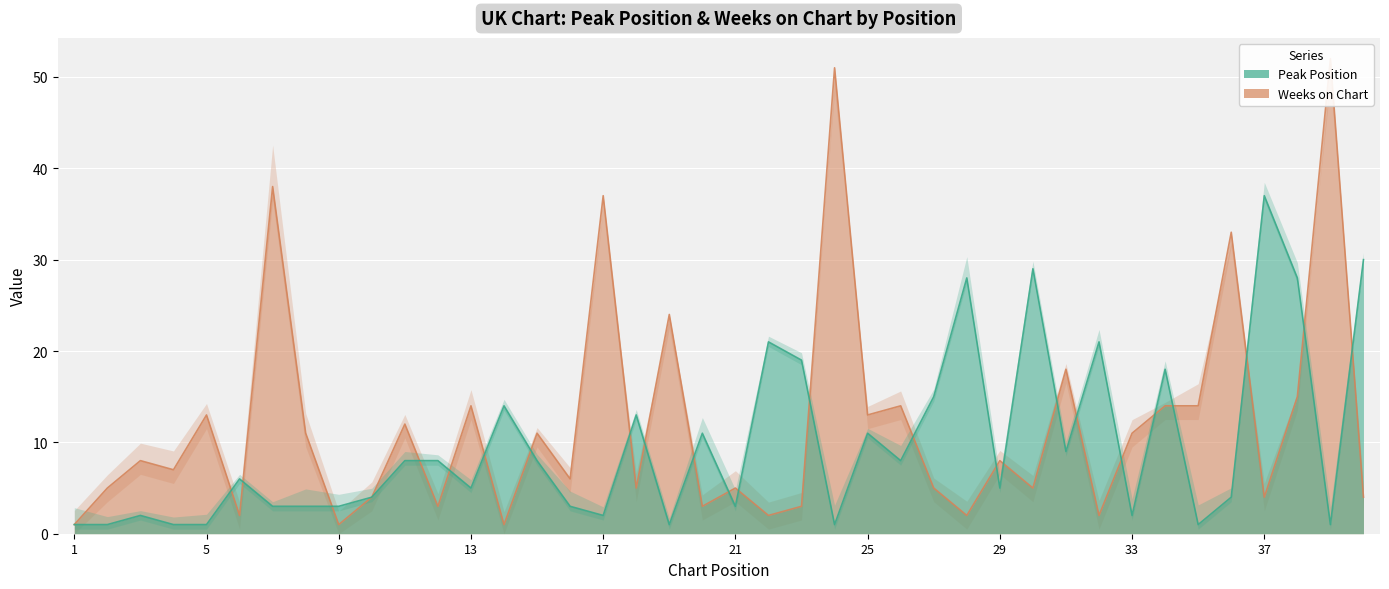

The value of Weeks on Chart at 23 is 3. True or false?

True